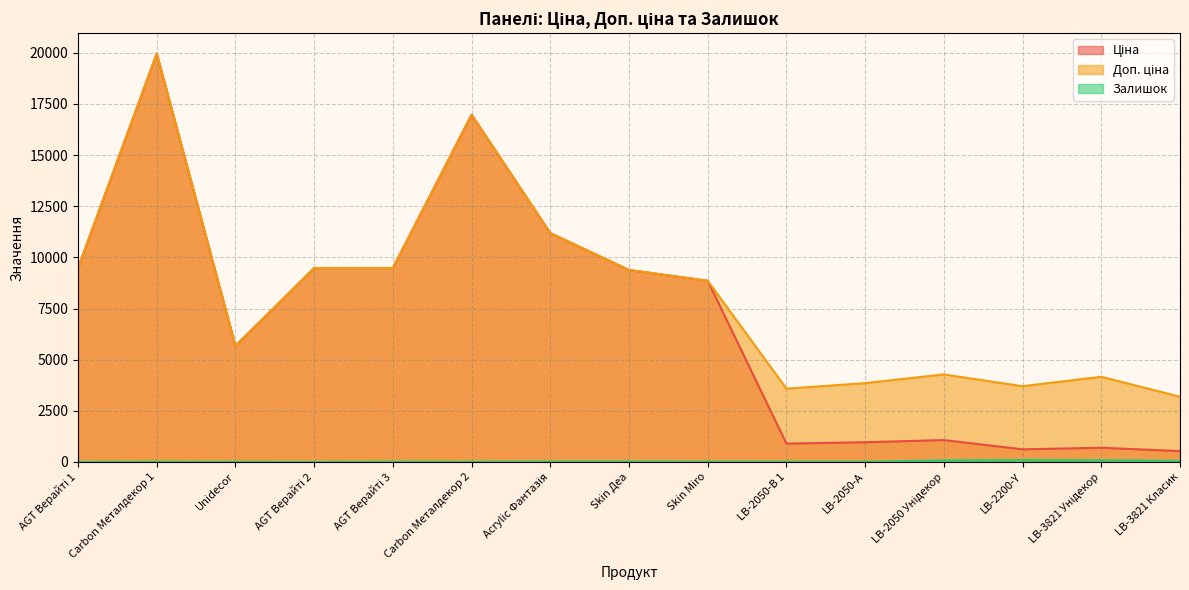

What is the sum of all Доп. ціна values?

123255.1